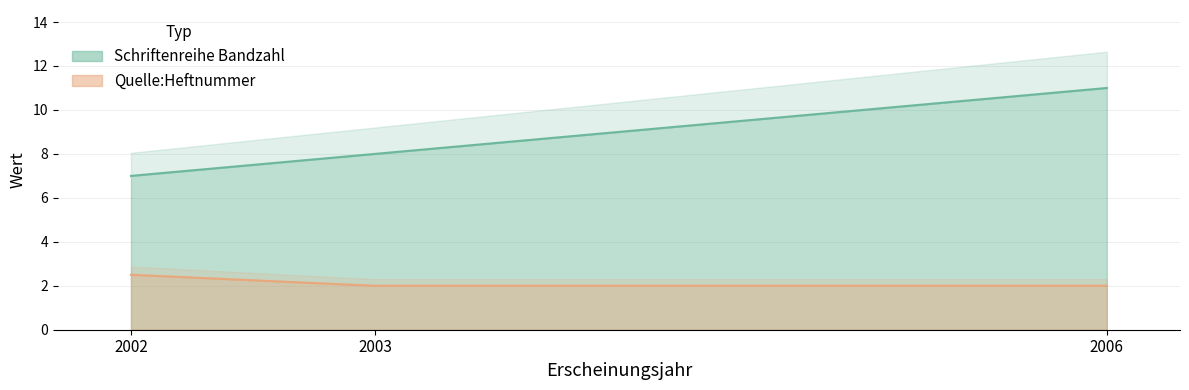

Rank the categories by Schriftenreihe Bandzahl value from lowest to highest.

2002, 2003, 2006